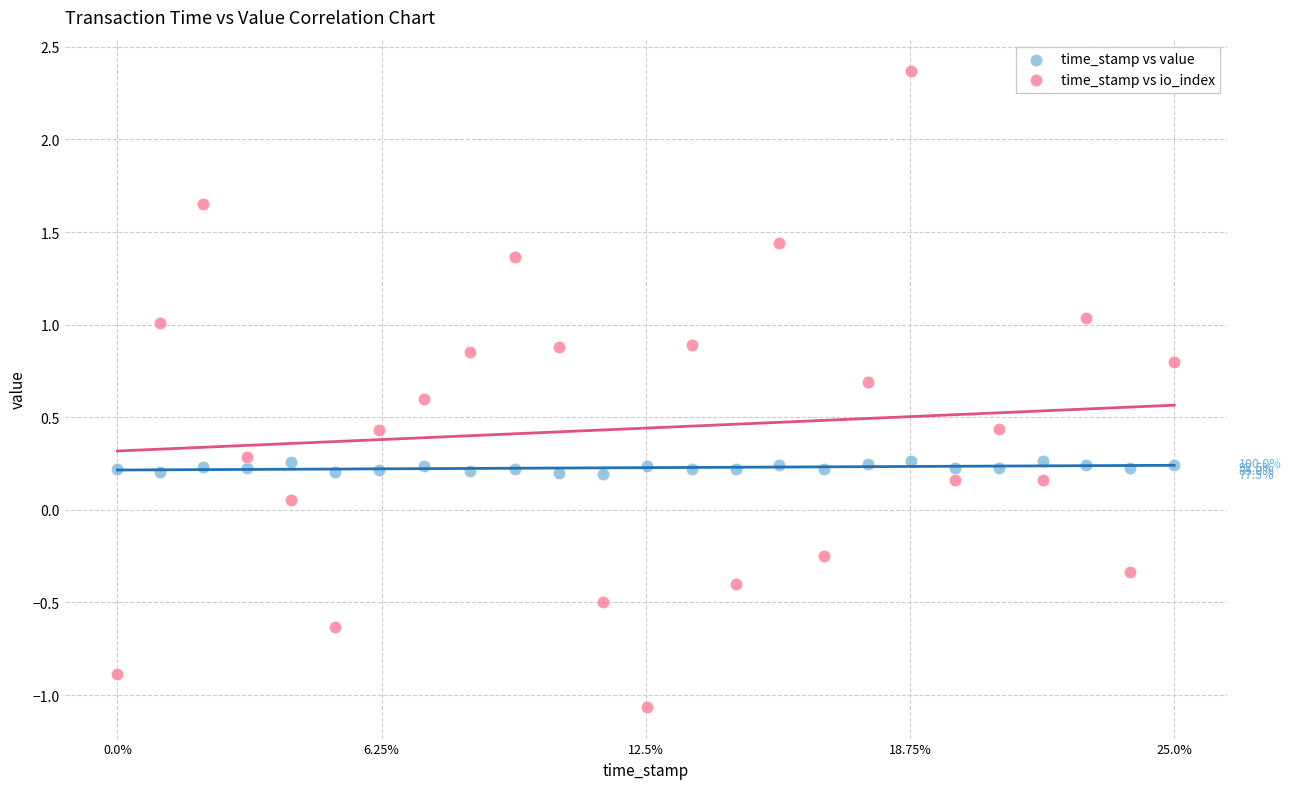

Which series has the largest Y range (max minus min)?

time_stamp vs io_index